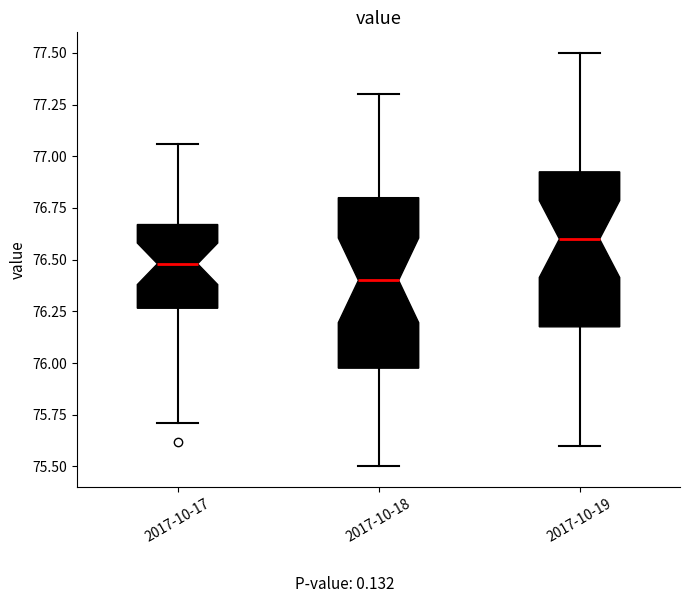

Reading left to right, read every box against the y-axis: the position of its median line, the range the box covers, and the ends of its whiskers. The values are not printed on the chart, so give them approximately, as read against the axis.

2017-10-17: median 76.50, box 76.25 to 76.65, whiskers 75.70 to 77.05
2017-10-18: median 76.40, box 76.00 to 76.80, whiskers 75.50 to 77.30
2017-10-19: median 76.60, box 76.20 to 76.95, whiskers 75.60 to 77.50